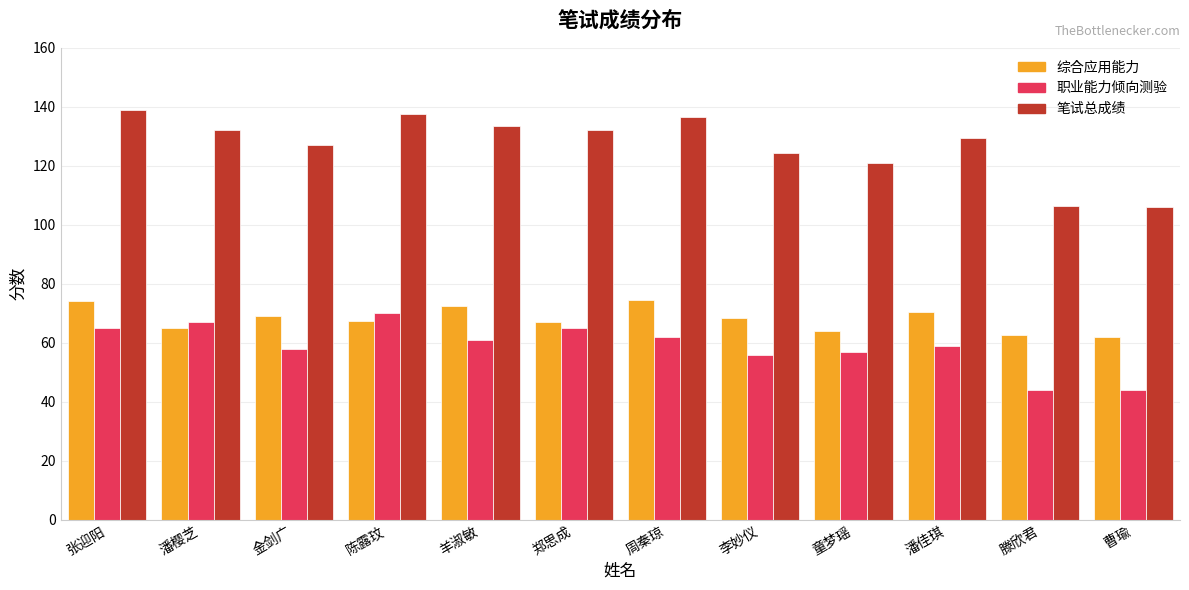

What are all the series names shown in the legend?

综合应用能力, 职业能力倾向测验, 笔试总成绩